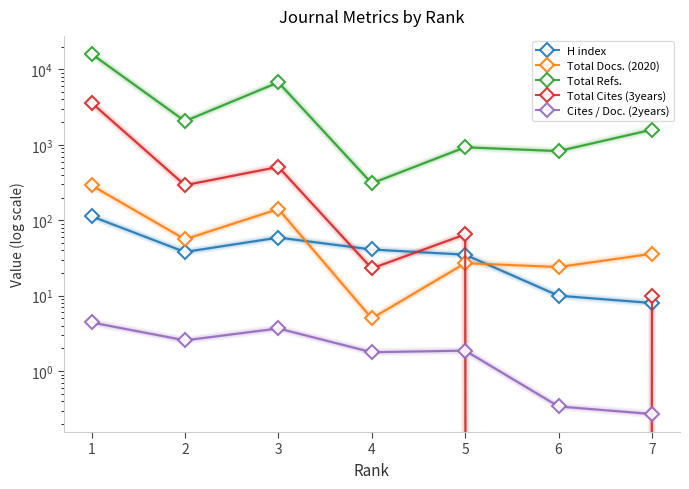

At which label is Total Docs. (2020) closest to 147?

3